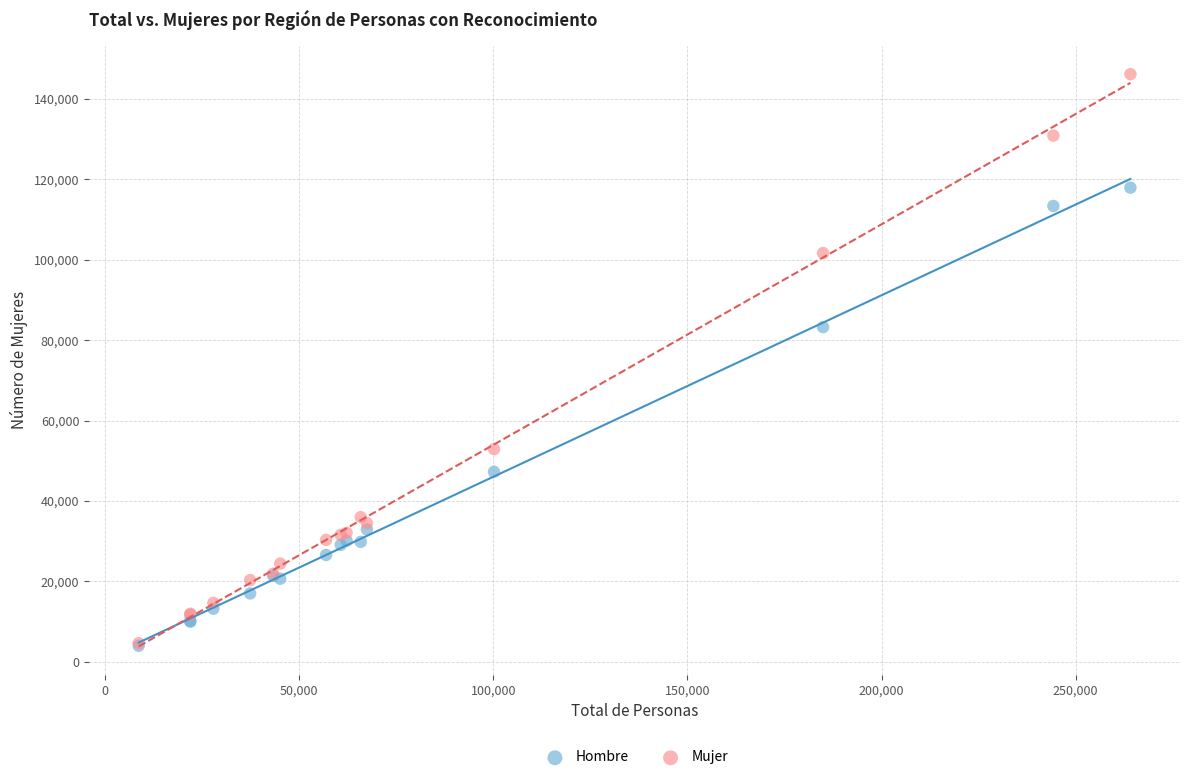

In the Mujer series, what Y value is closest to 75407?

52903